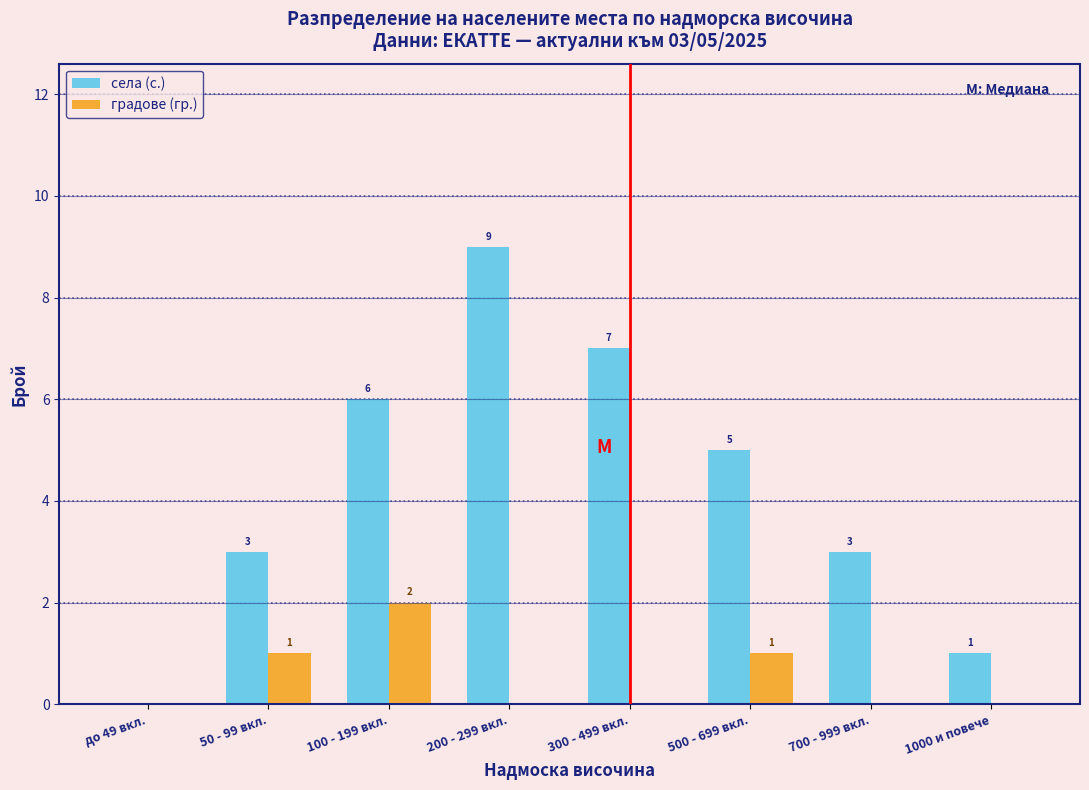

Reading left to right, what are all the values shown in this chart?

села (с.): до 49 вкл.=0	50 - 99 вкл.=3	100 - 199 вкл.=6	200 - 299 вкл.=9	300 - 499 вкл.=7	500 - 699 вкл.=5	700 - 999 вкл.=3	1000 и повече=1
градове (гр.): до 49 вкл.=0	50 - 99 вкл.=1	100 - 199 вкл.=2	200 - 299 вкл.=0	300 - 499 вкл.=0	500 - 699 вкл.=1	700 - 999 вкл.=0	1000 и повече=0